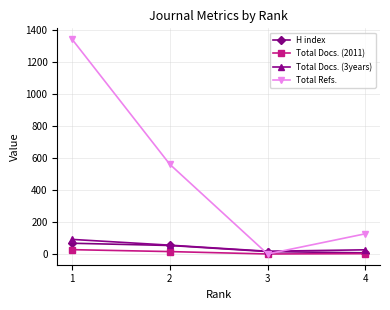

True or false: H index has more than 0 points higher than both neighbors.

False